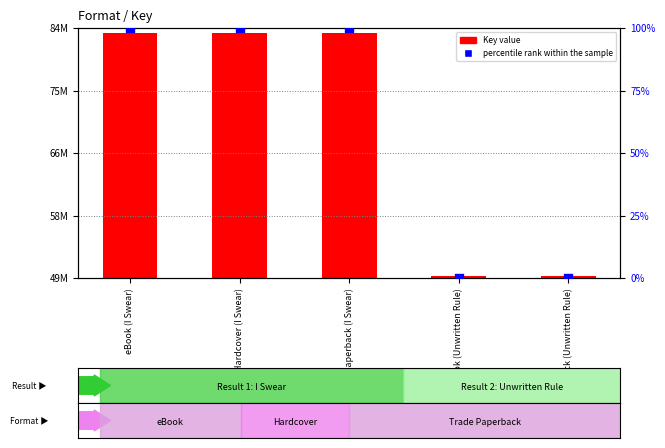

Which series has the largest total across all categories?

Key value